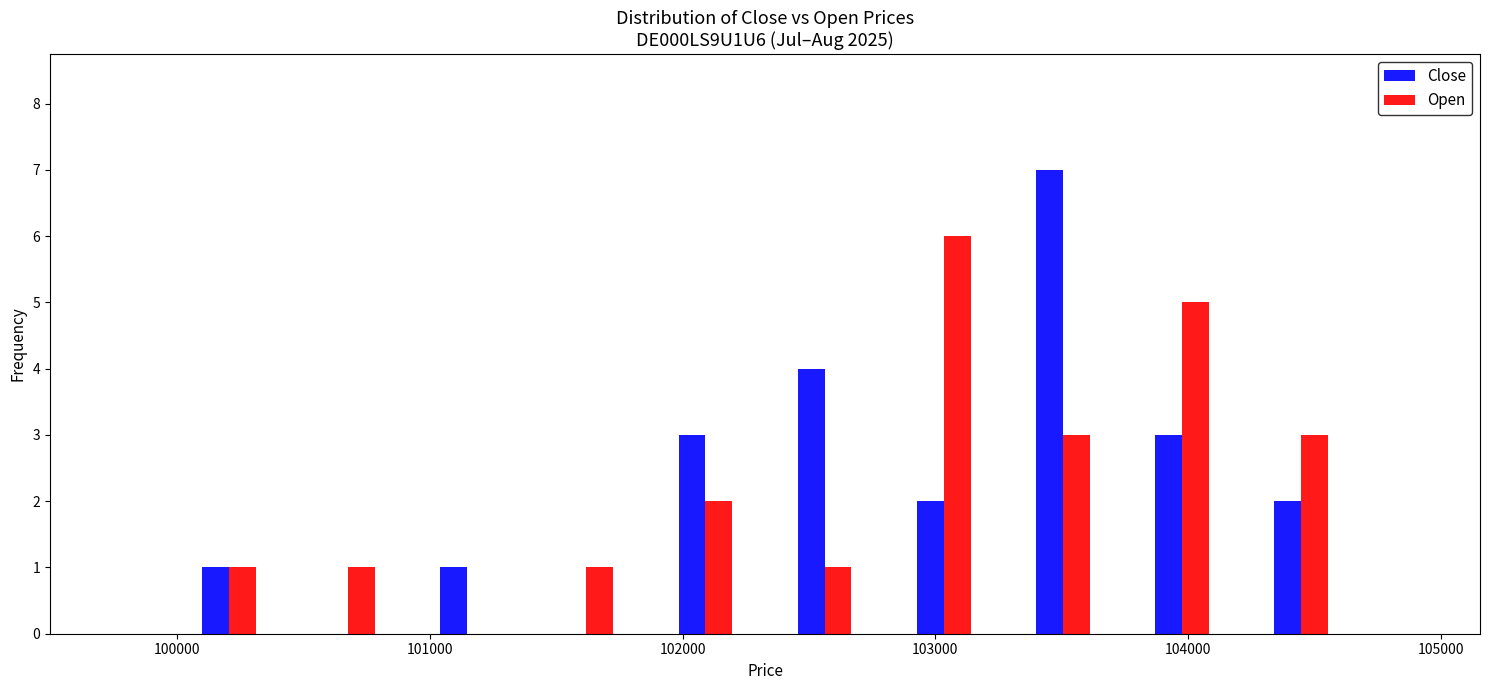

In the Open series, which range on the x-axis has the tallest bar?

102800 to 103300